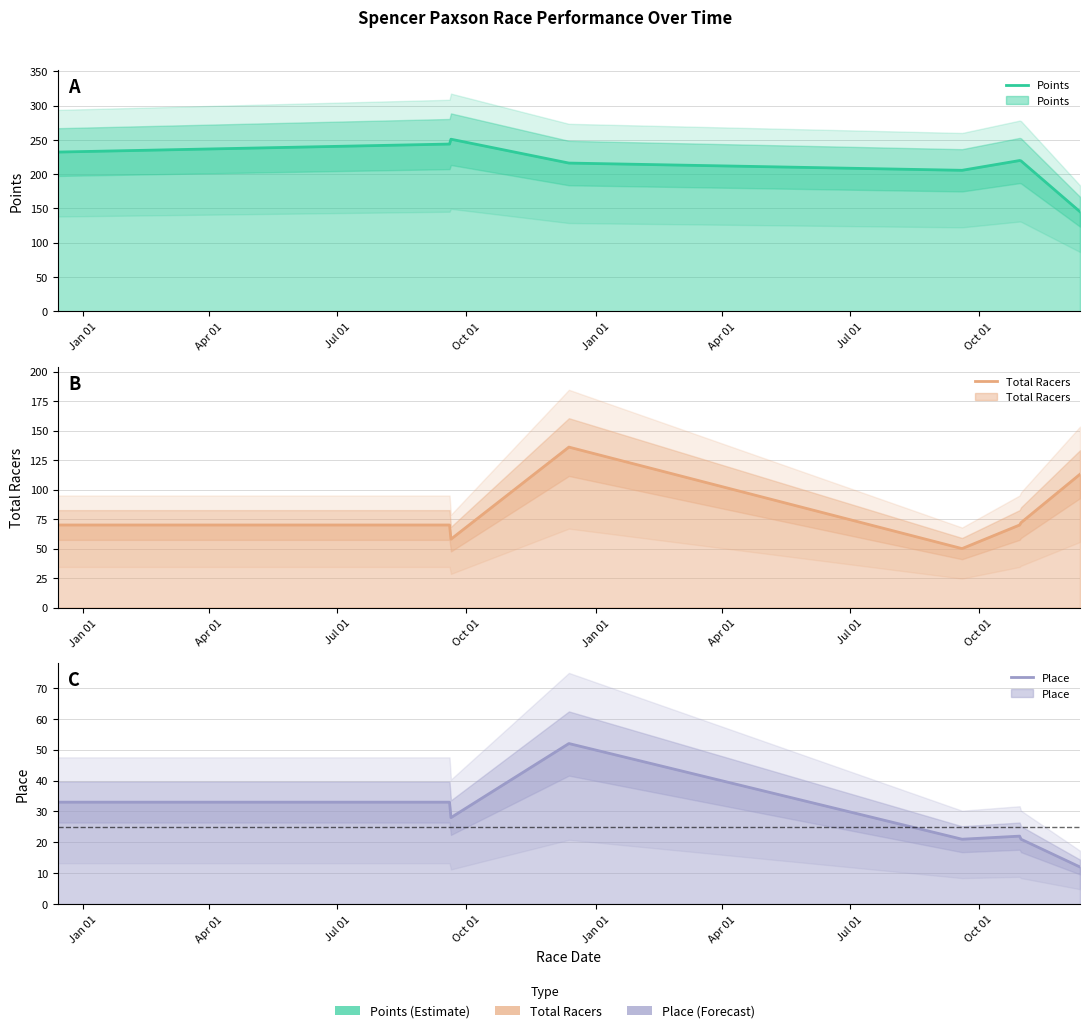

How many distinct data groups are displayed?

3